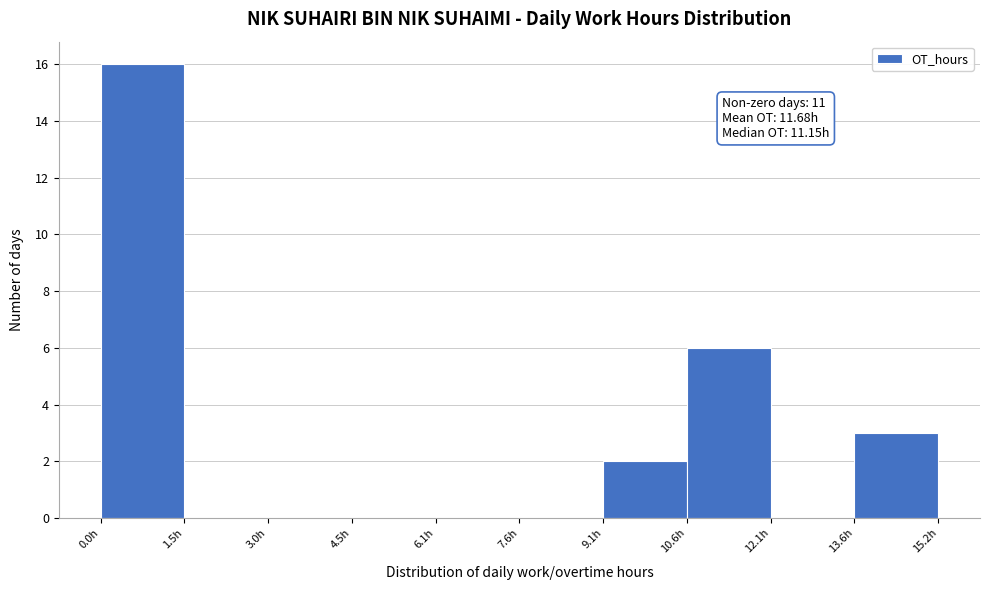

Over which range of the x-axis is the bar tallest?

0.0 to 1.6